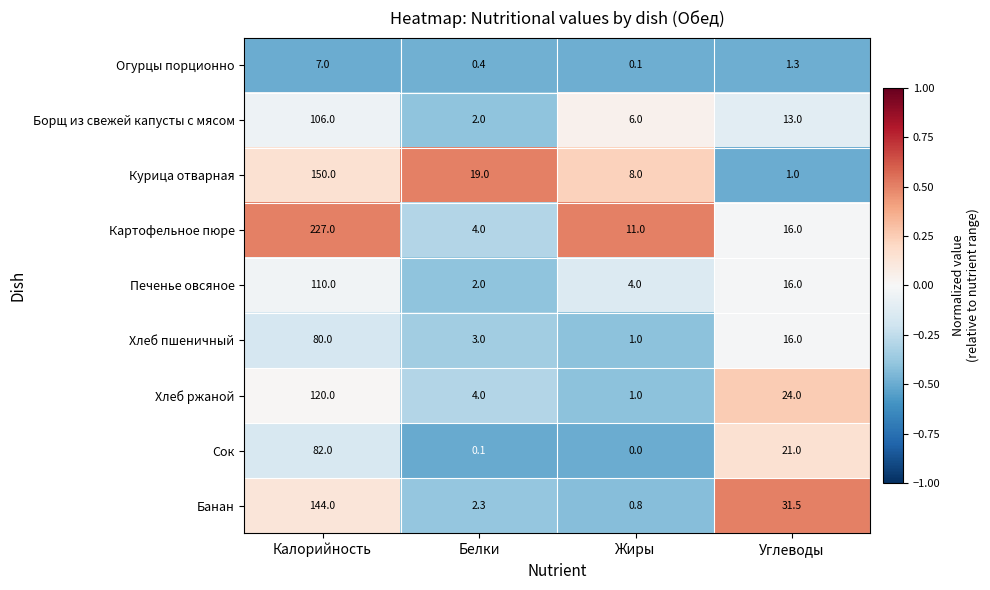

Read the Печенье овсяное value at Углеводы.

16.0